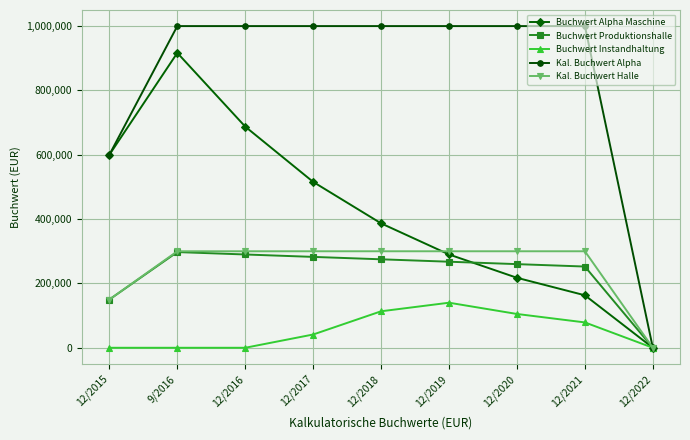

What is the sum of all Buchwert Alpha Maschine values?

3777225.8